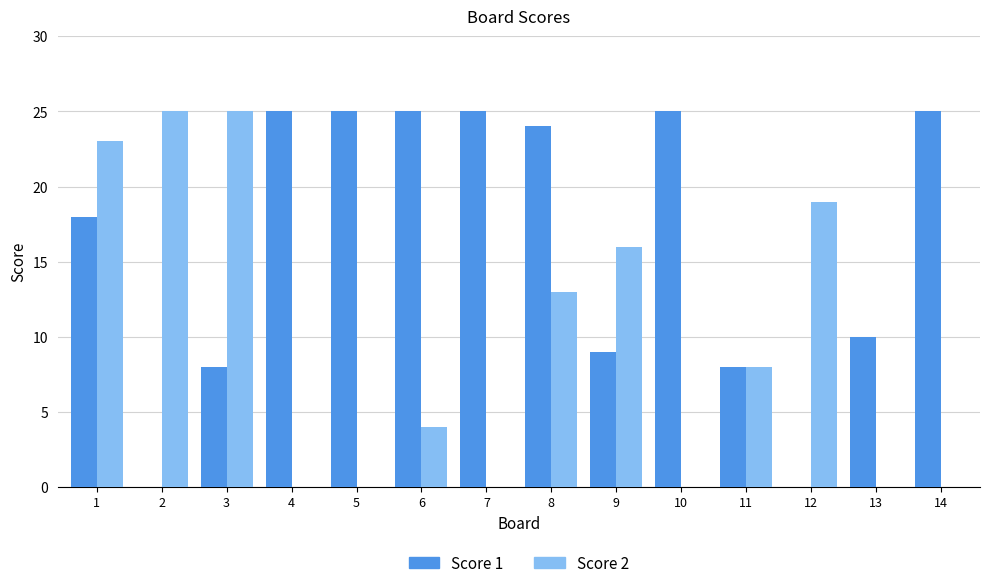

What is the spread (max minus min) of values at 2?

25